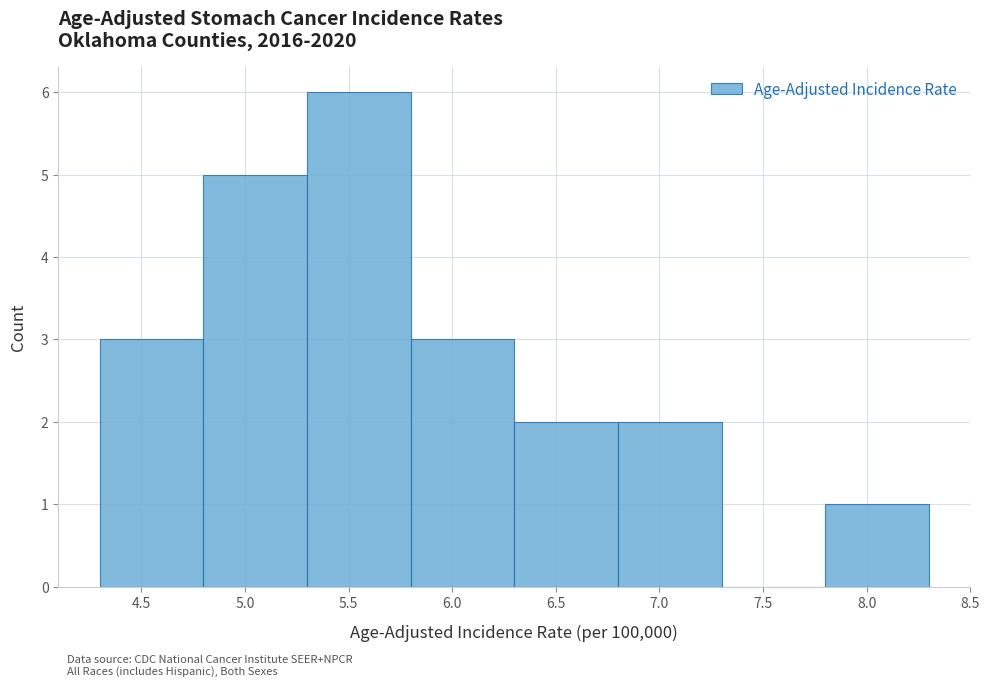

Over which range of the x-axis is the bar tallest?

5.3 to 5.8